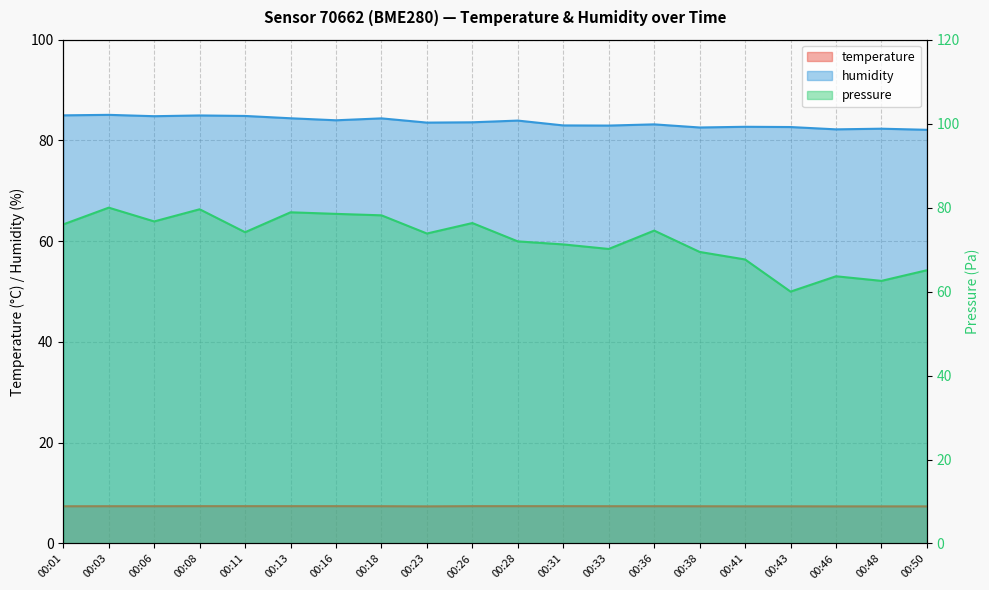

True or false: pressure and temperature cross at least once.

False